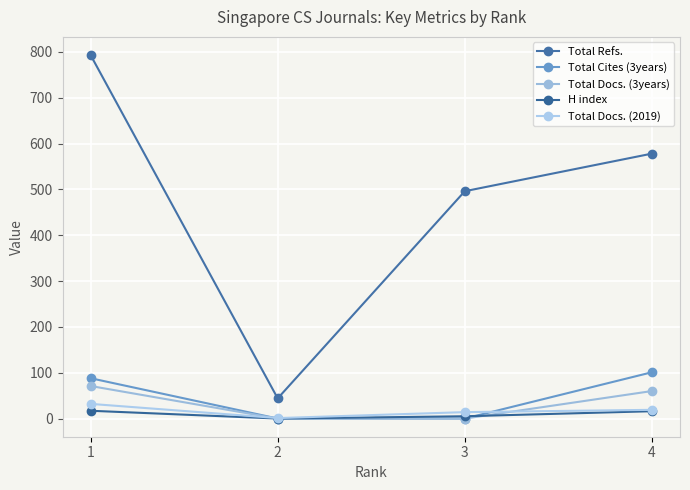

What is the difference between the highest and lowest values at 4?

562